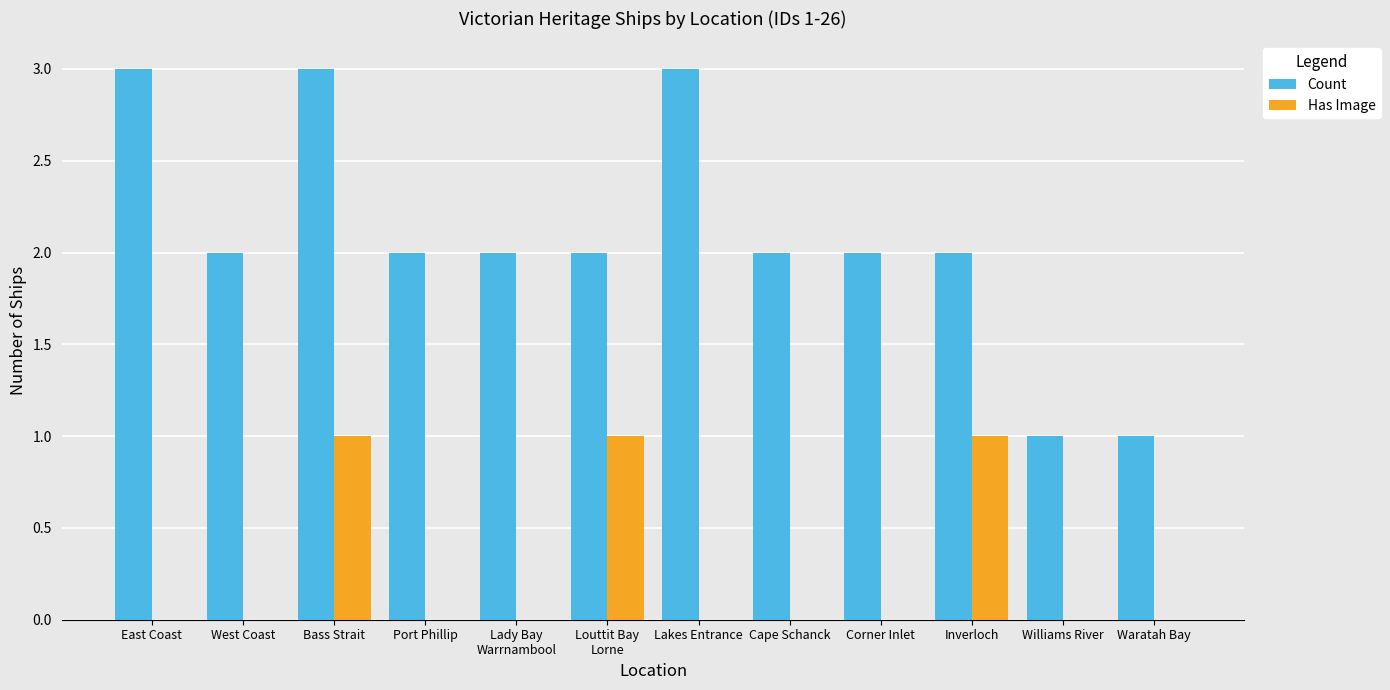

What is the greatest value displayed?

3